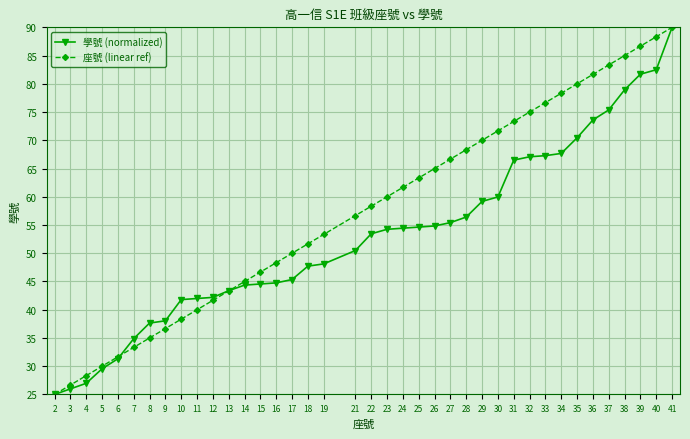

What is the difference between the maximum and minimum values in the 學號 (normalized) series?

65.0